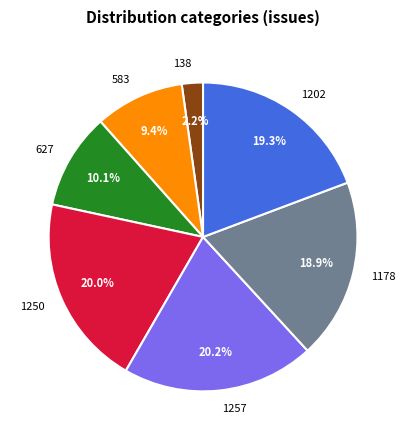

Which slice is the smallest?

138